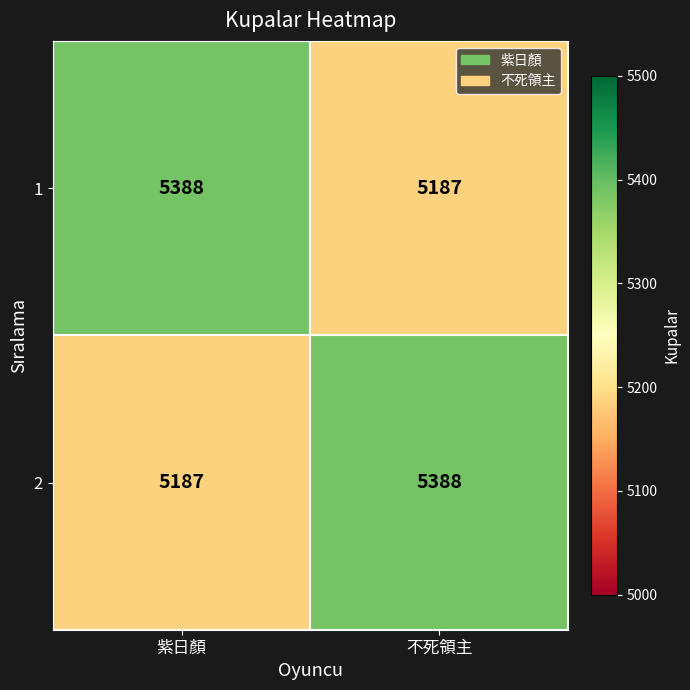

Rank the series at 不死領主 from lowest to highest value.

1, 2